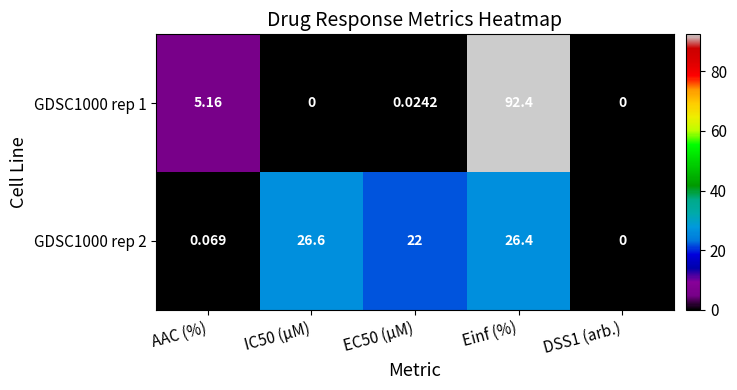

At which label does GDSC1000 rep 1 reach its peak?

Einf (%)